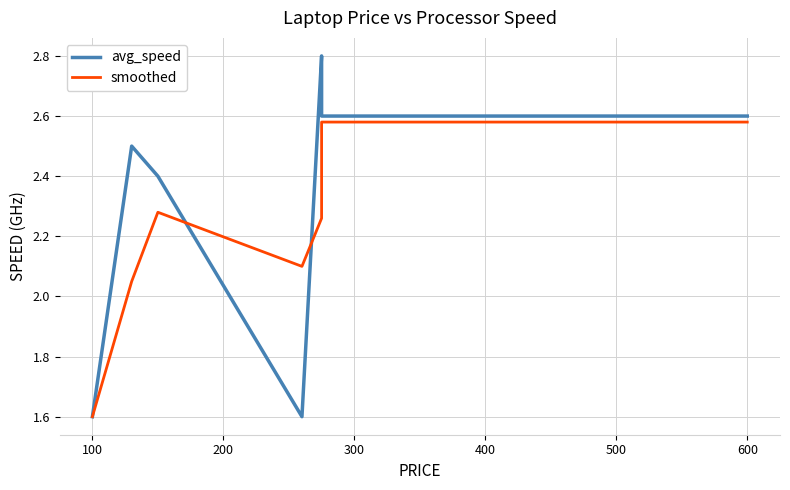

How many values in the avg_speed series exceed 2?

18